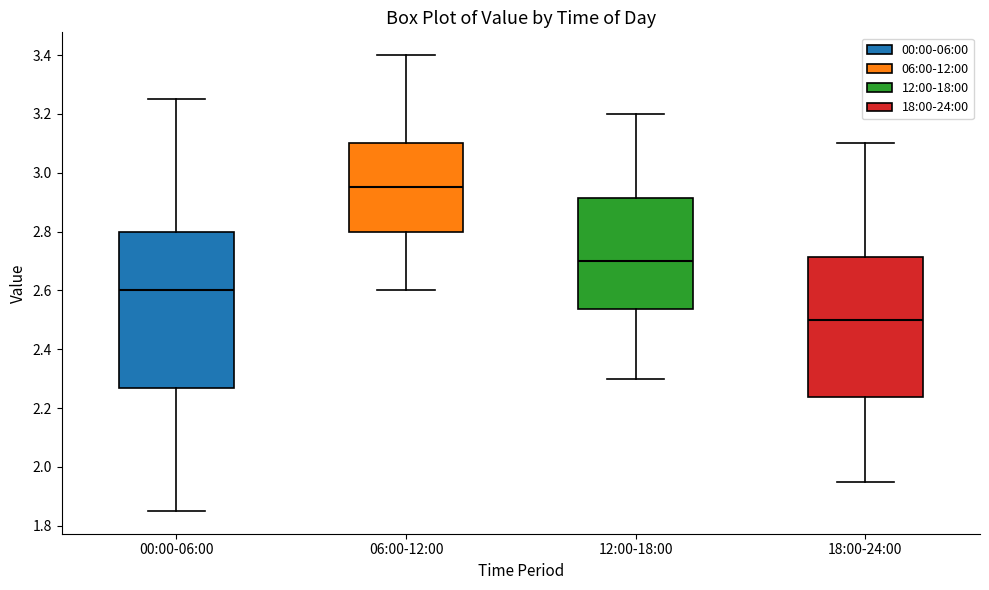

Which box's median line is the lowest?

18:00-24:00